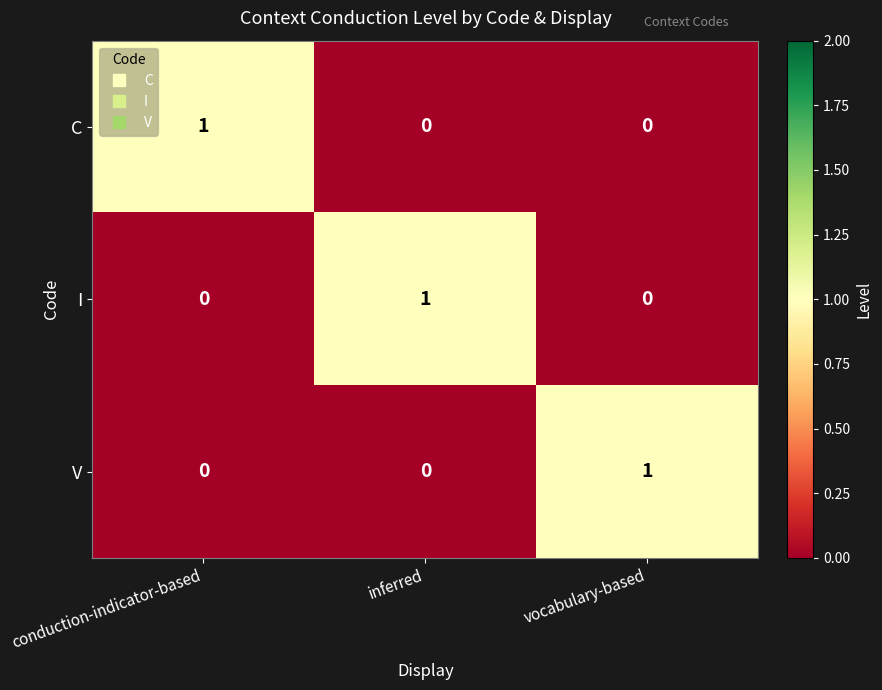

Which category has the highest value in the I series?

inferred